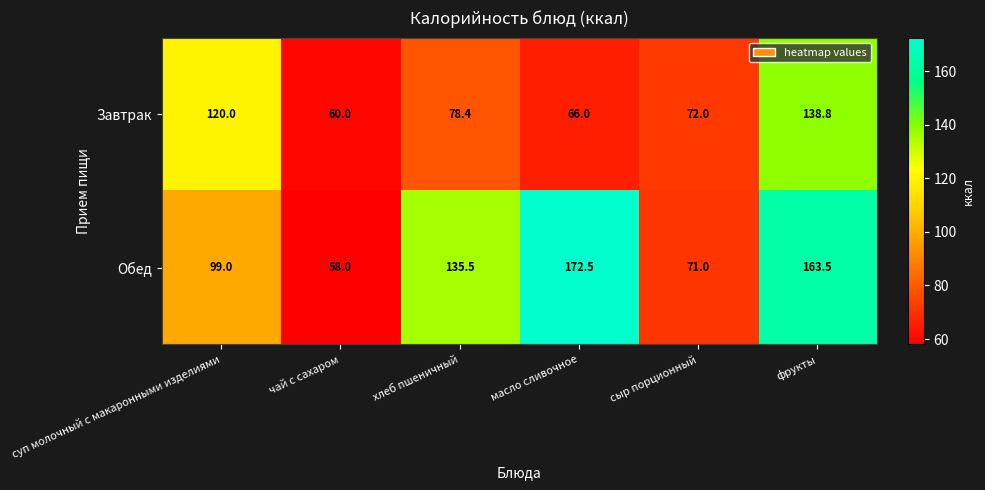

What value does the Завтрак series have at сыр порционный?

72.0